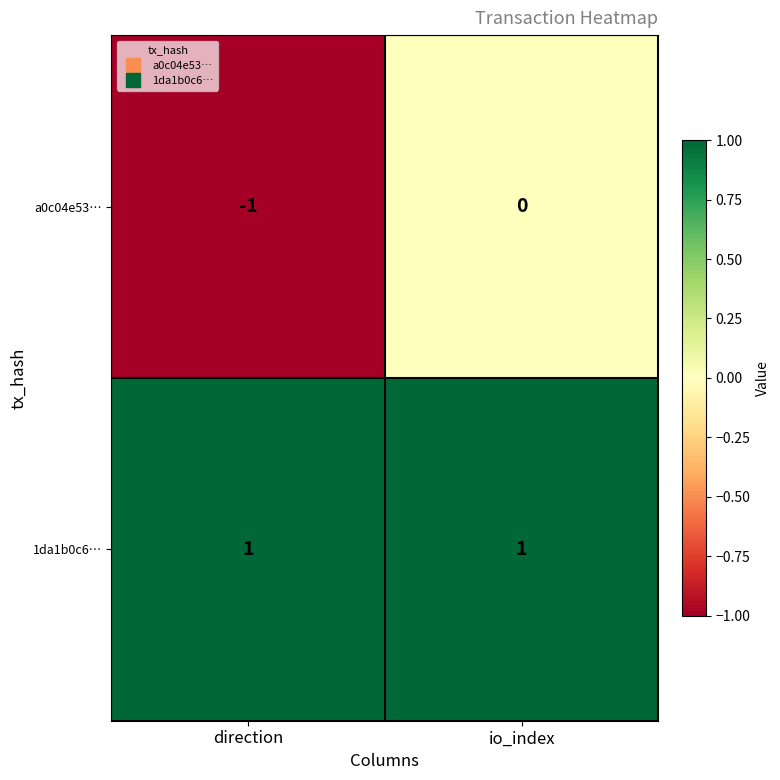

How many categories are shown in the chart?

2